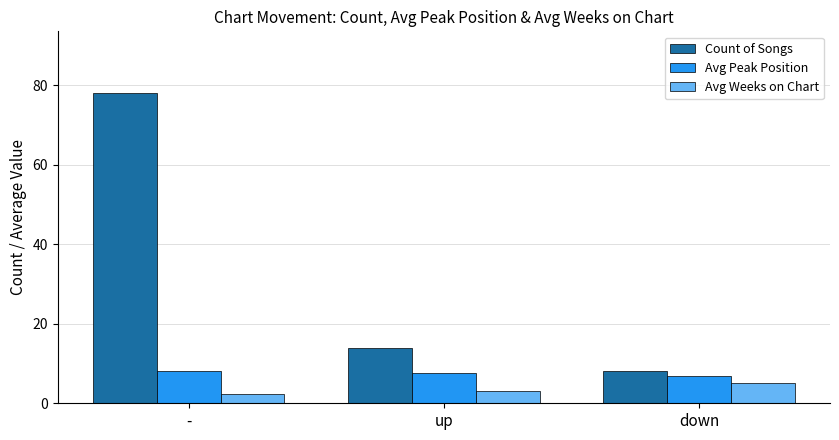

Does the chart contain stacked bars?

No